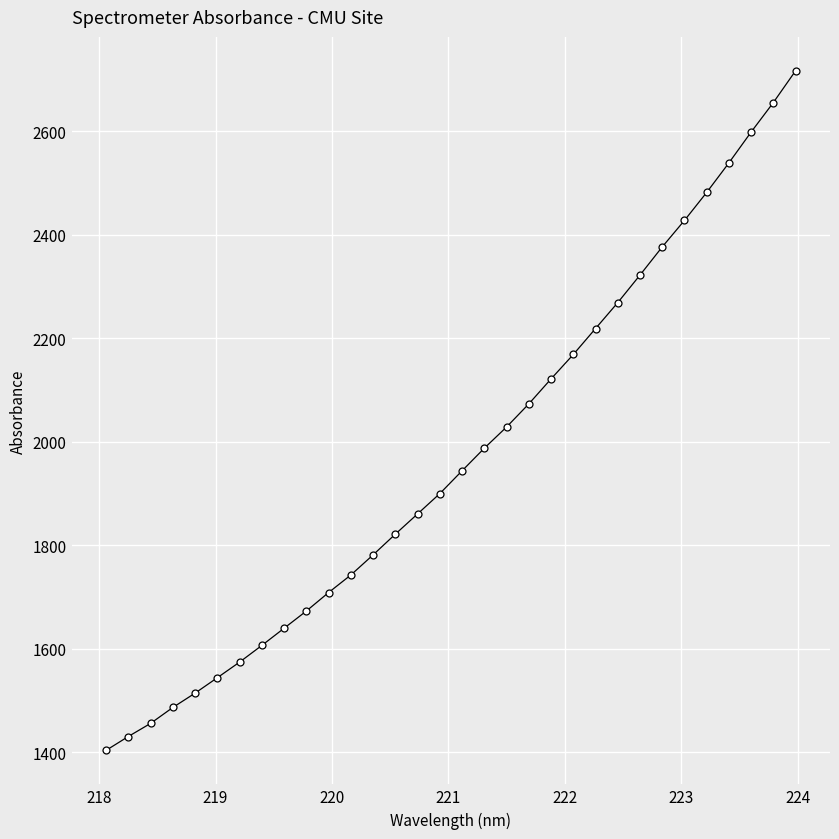

What is the difference between the maximum and second lowest values?

1286.4